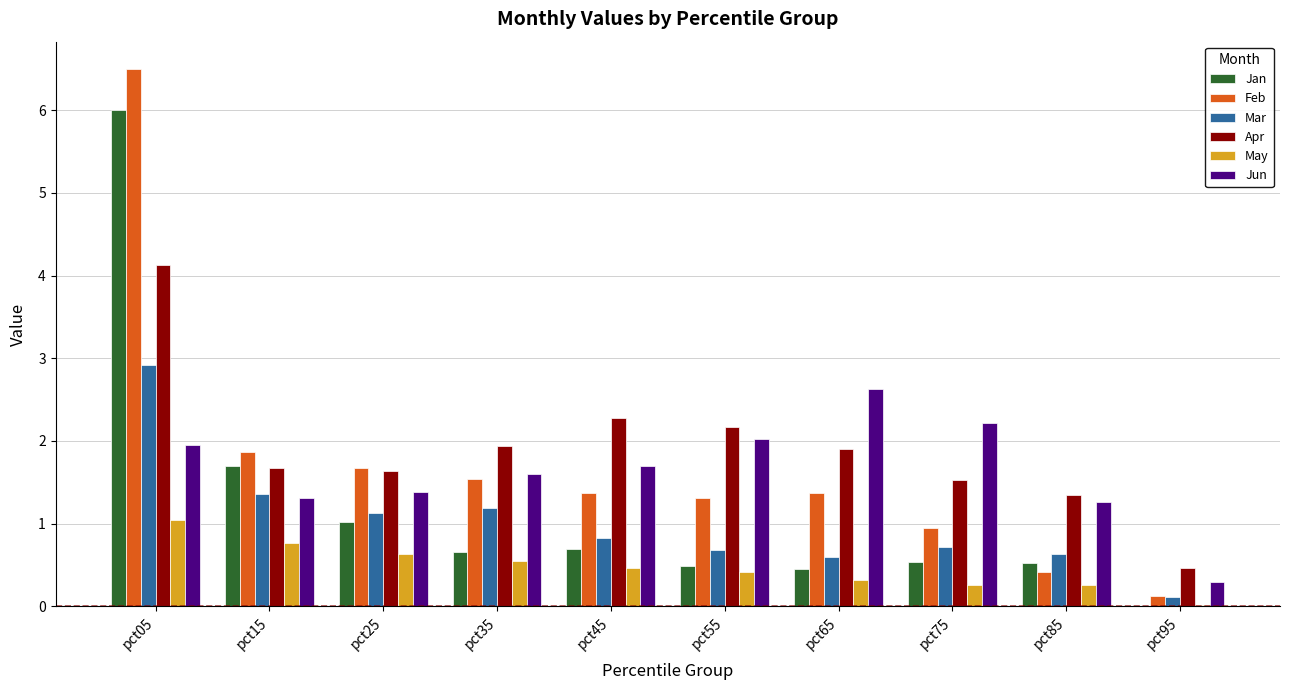

True or false: Jun has a value of 4.0 at pct75.

False